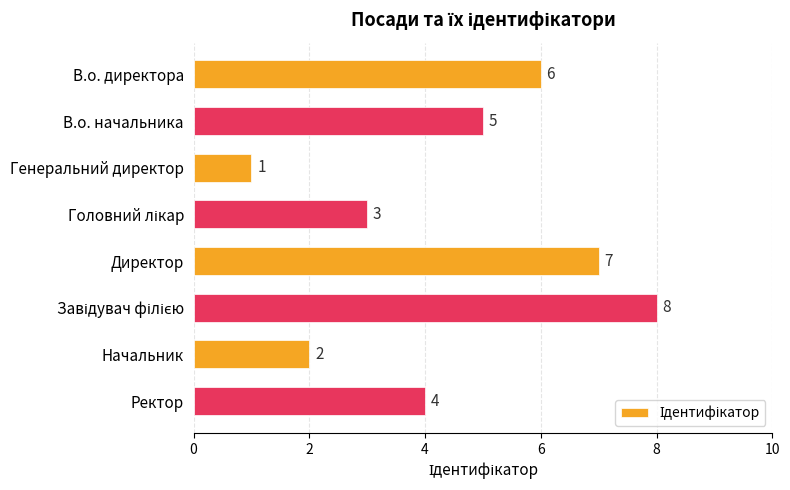

What is the value of the 8th bar from the top?

4